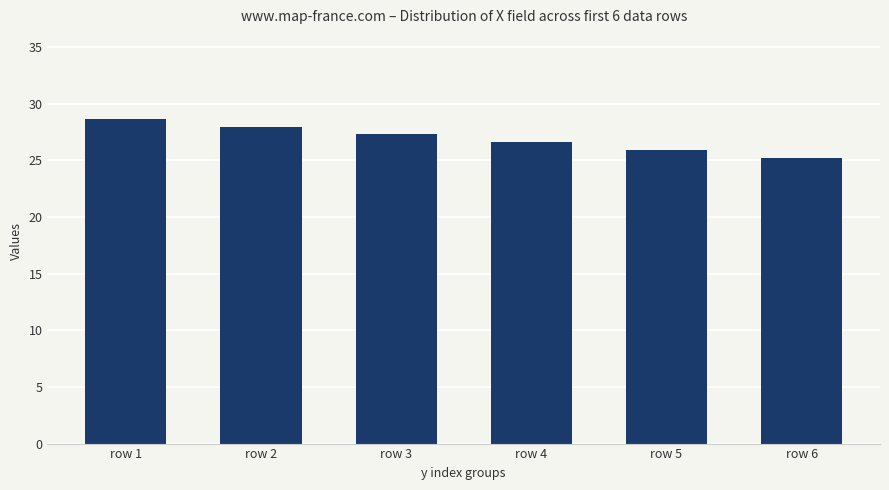

What is the minimum value shown in the chart?

25.2